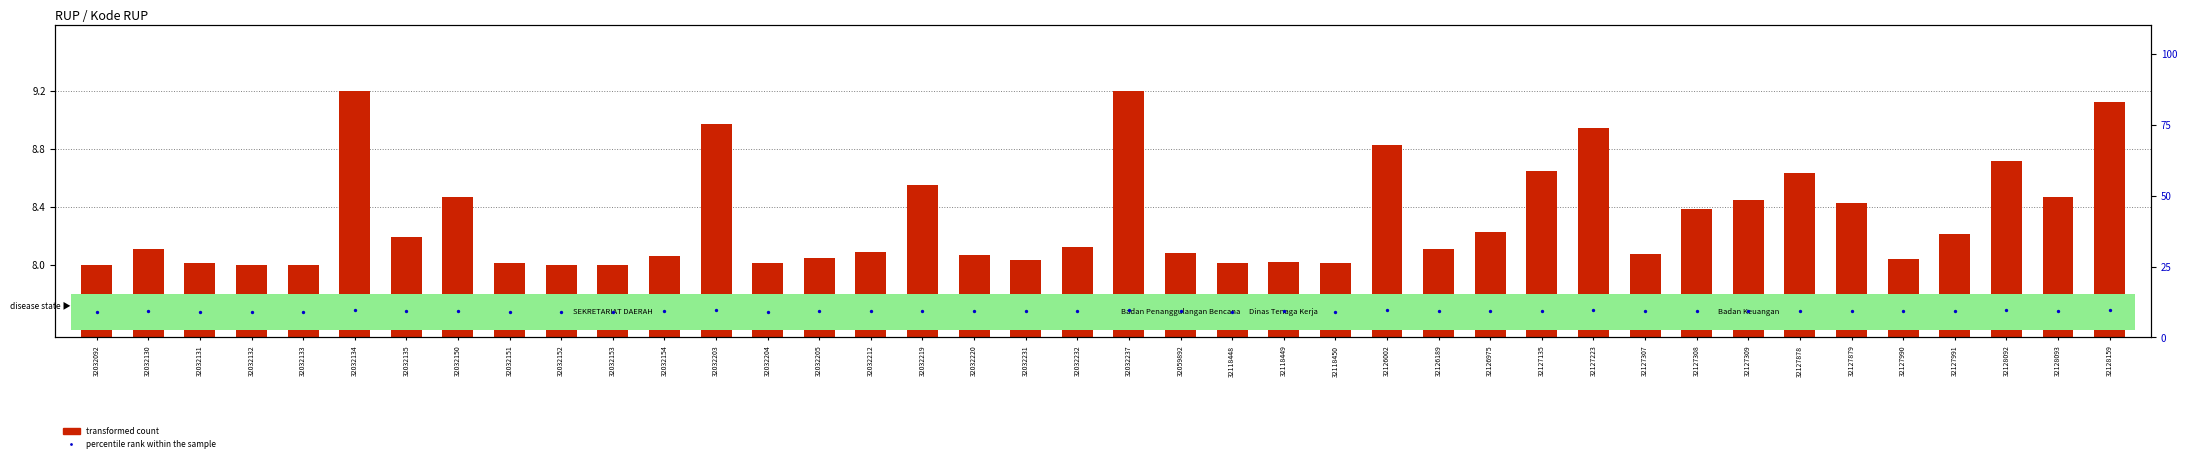

At how many categories does at least one series exceed 8?

40